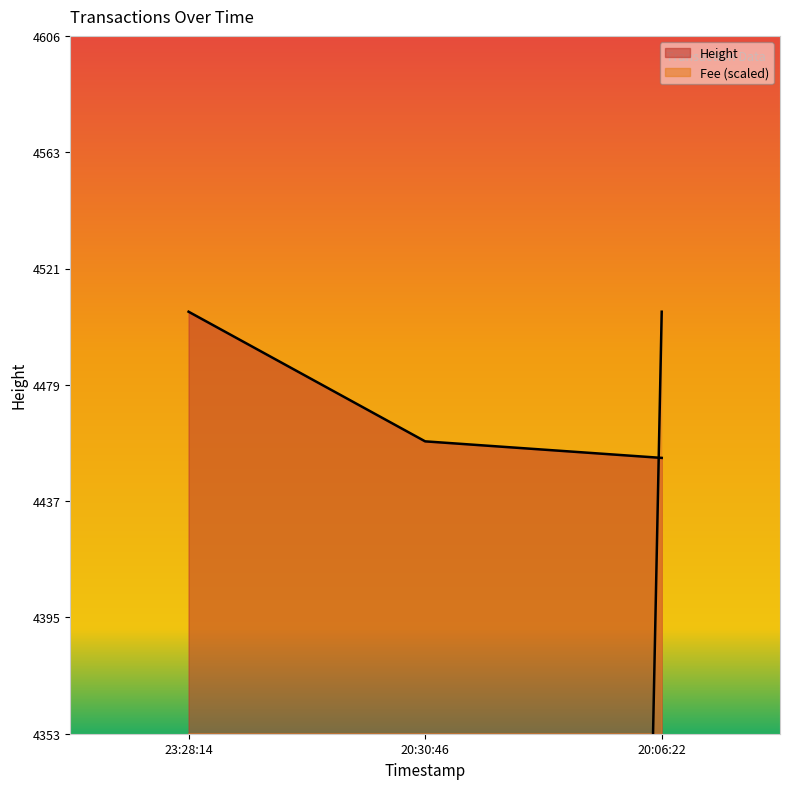

Count the number of categories in the chart.

3